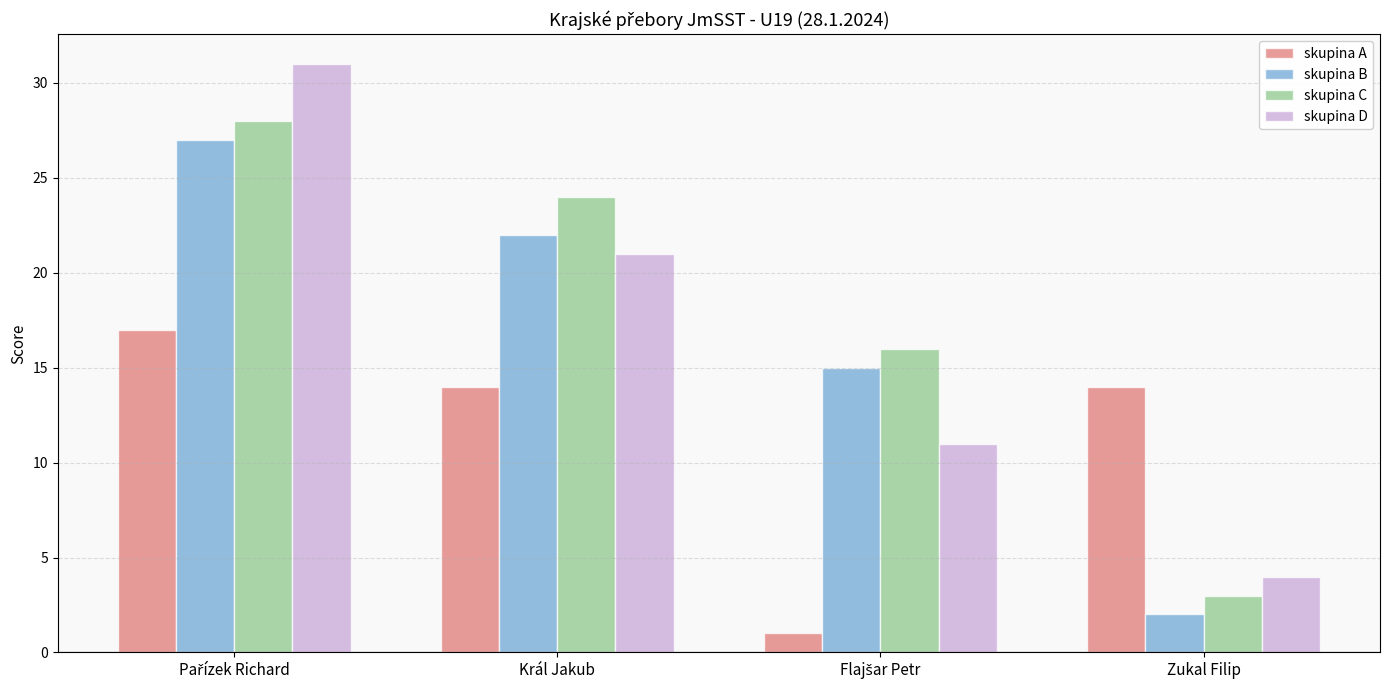

What is the label of the 2nd bar from the left?

Král Jakub